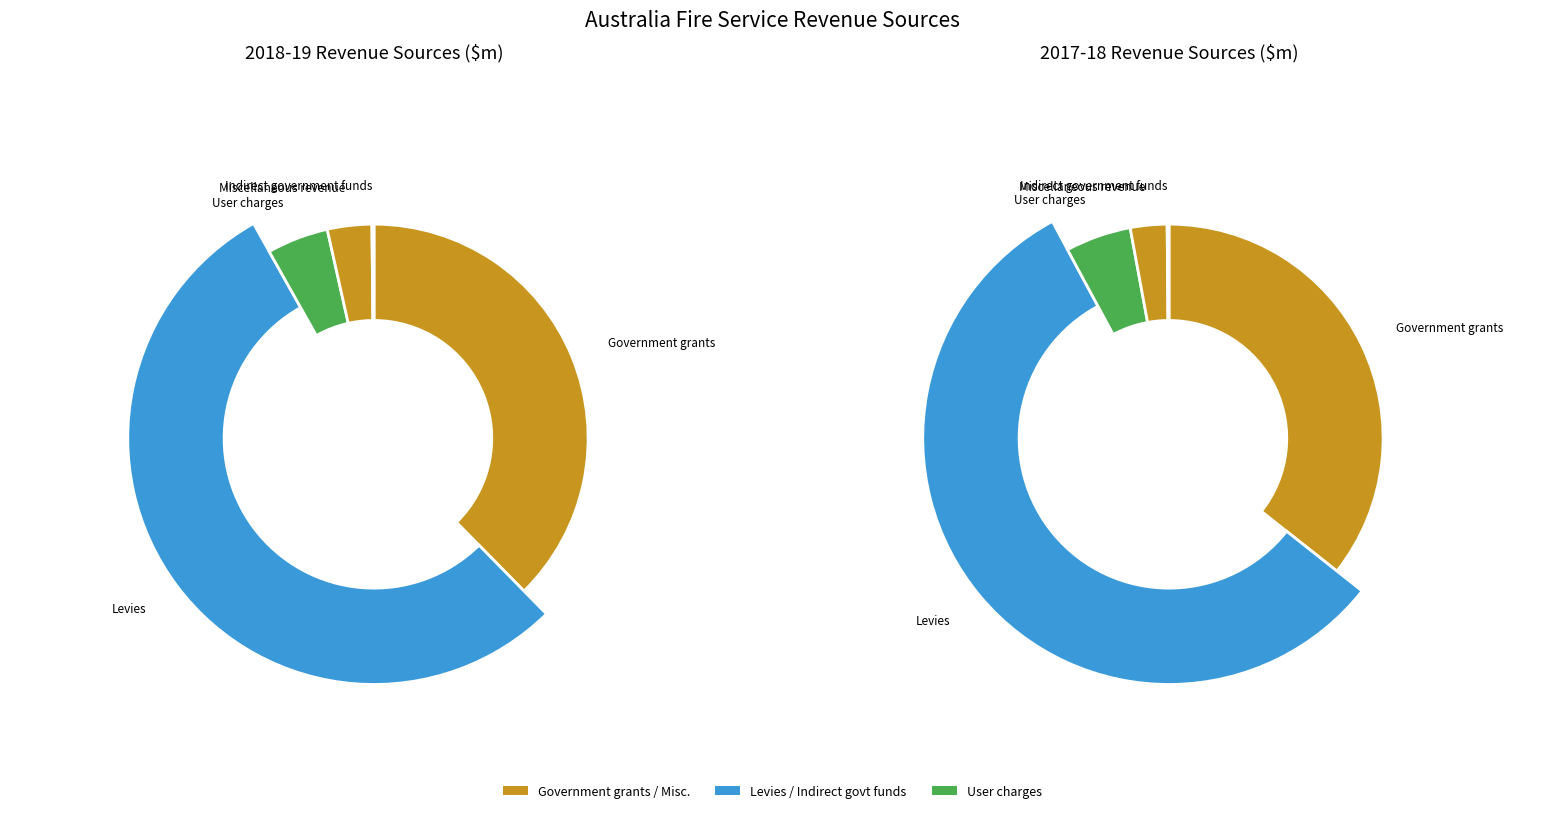

Is there any slice that represents more than half of the pie?

Yes